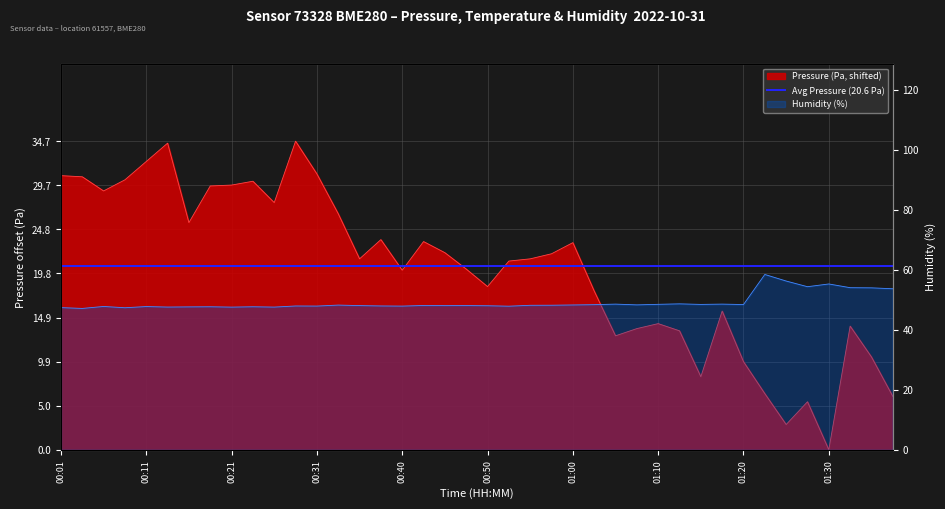

Is the value of humidity at 01:35 greater than the value of pressure at 00:03?

Yes